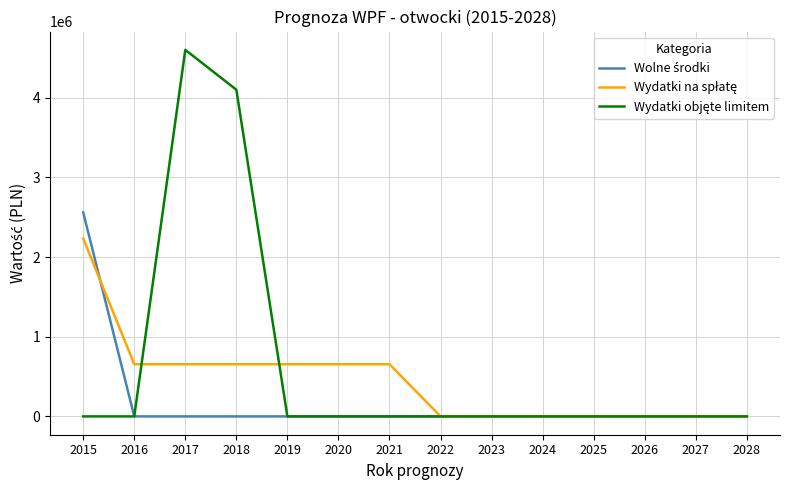

At which category is the sum across all series the highest?

2017